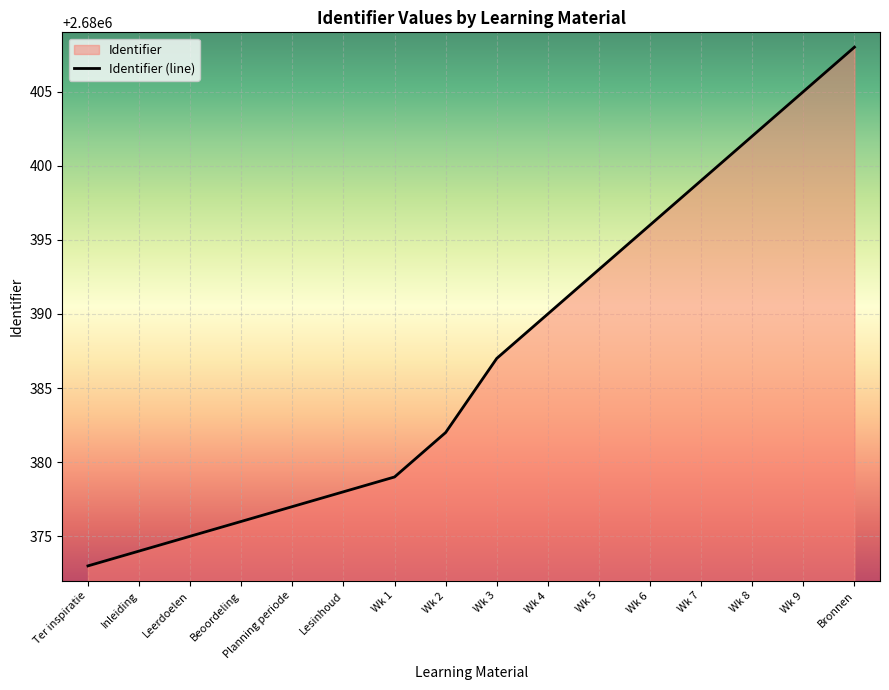

List the labels in order of value, smallest first.

Ter inspiratie, Inleiding, Leerdoelen, Beoordeling, Planning periode, Lesinhoud, Wk 1, Wk 2, Wk 3, Wk 4, Wk 5, Wk 6, Wk 7, Wk 8, Wk 9, Bronnen